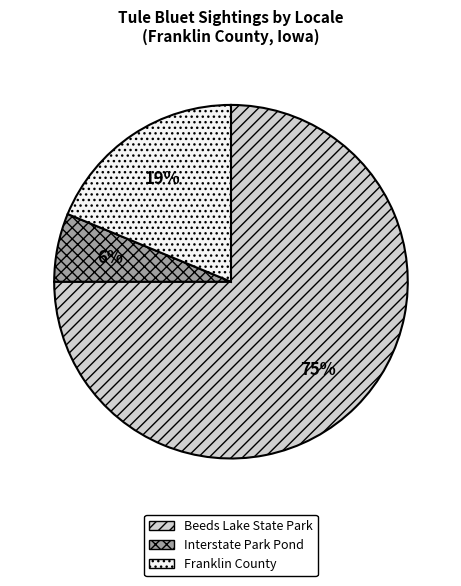

Does Beeds Lake State Park account for over 50% of the chart?

Yes